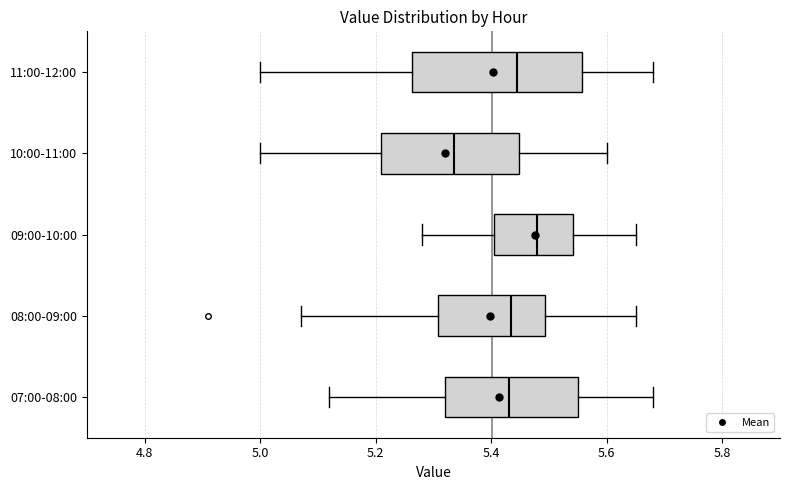

Which box's median line is the furthest to the right?

09:00-10:00